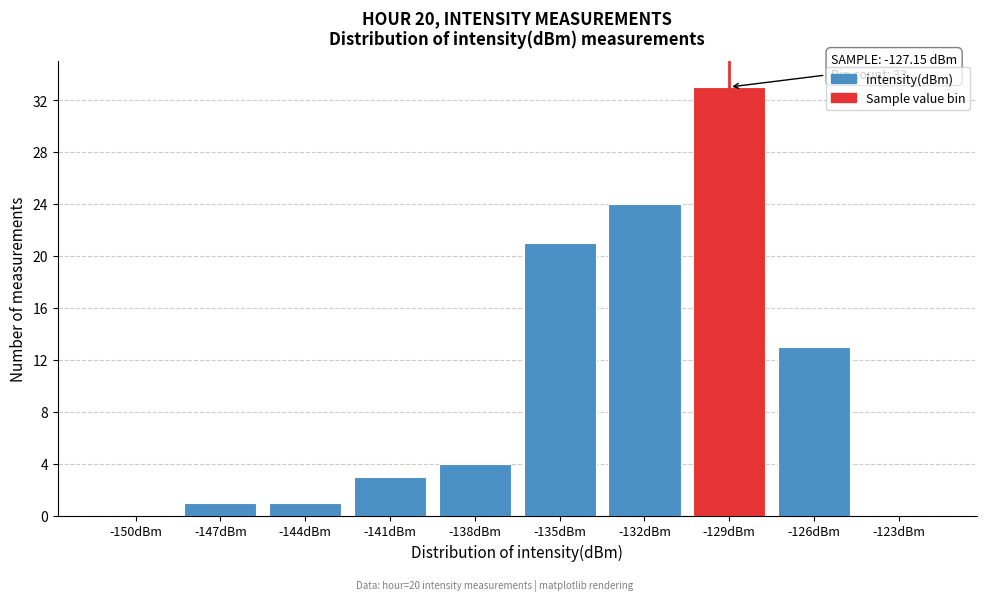

Reading left to right, extract all data points from this chart.

-150dBm=0	-147dBm=1	-144dBm=1	-141dBm=3	-138dBm=4	-135dBm=21	-132dBm=24	-129dBm=33	-126dBm=13	-123dBm=0